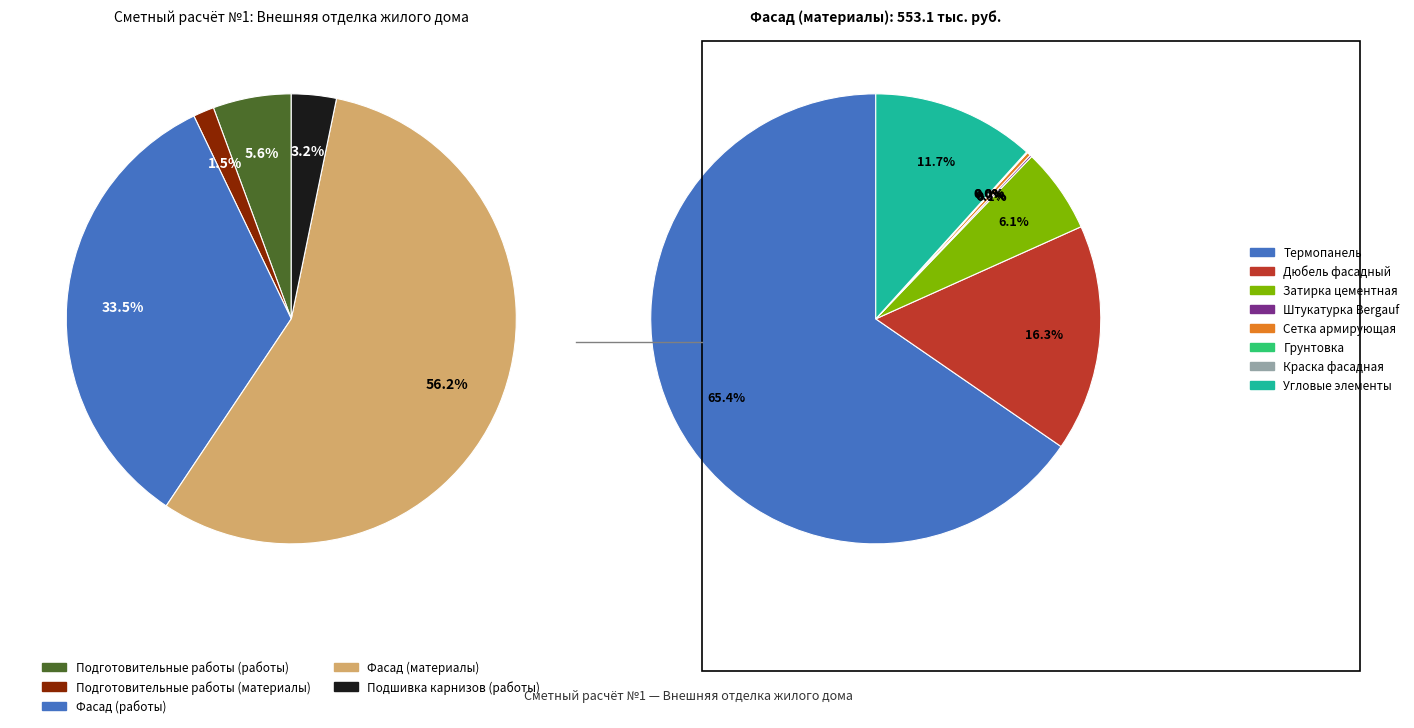

What is the majority slice?

Фасад (материалы)